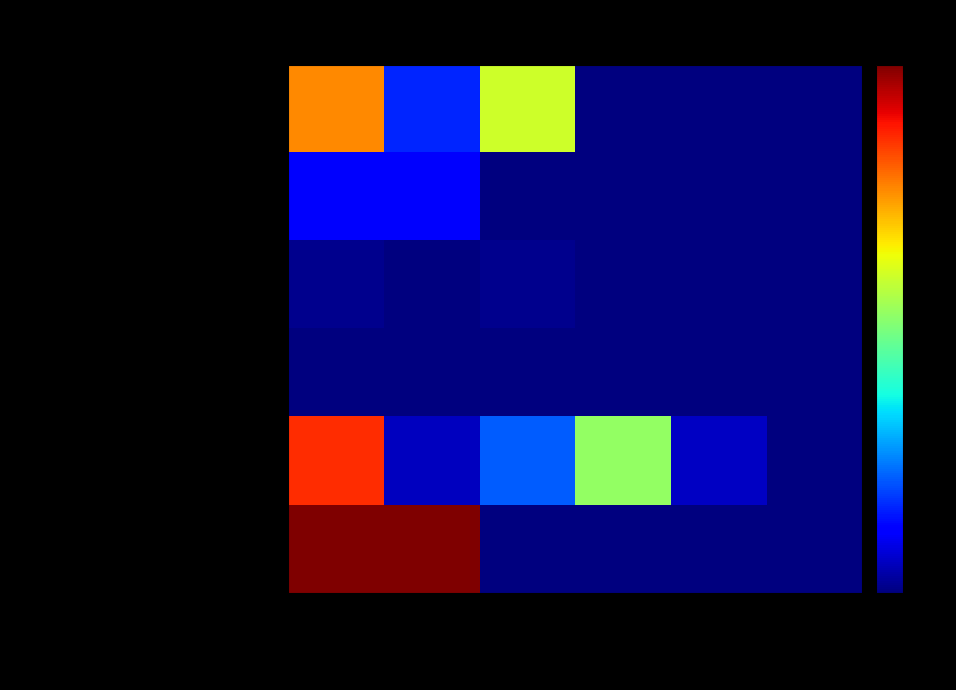

Which series has the largest range (max minus min)?

Культура и кинематография